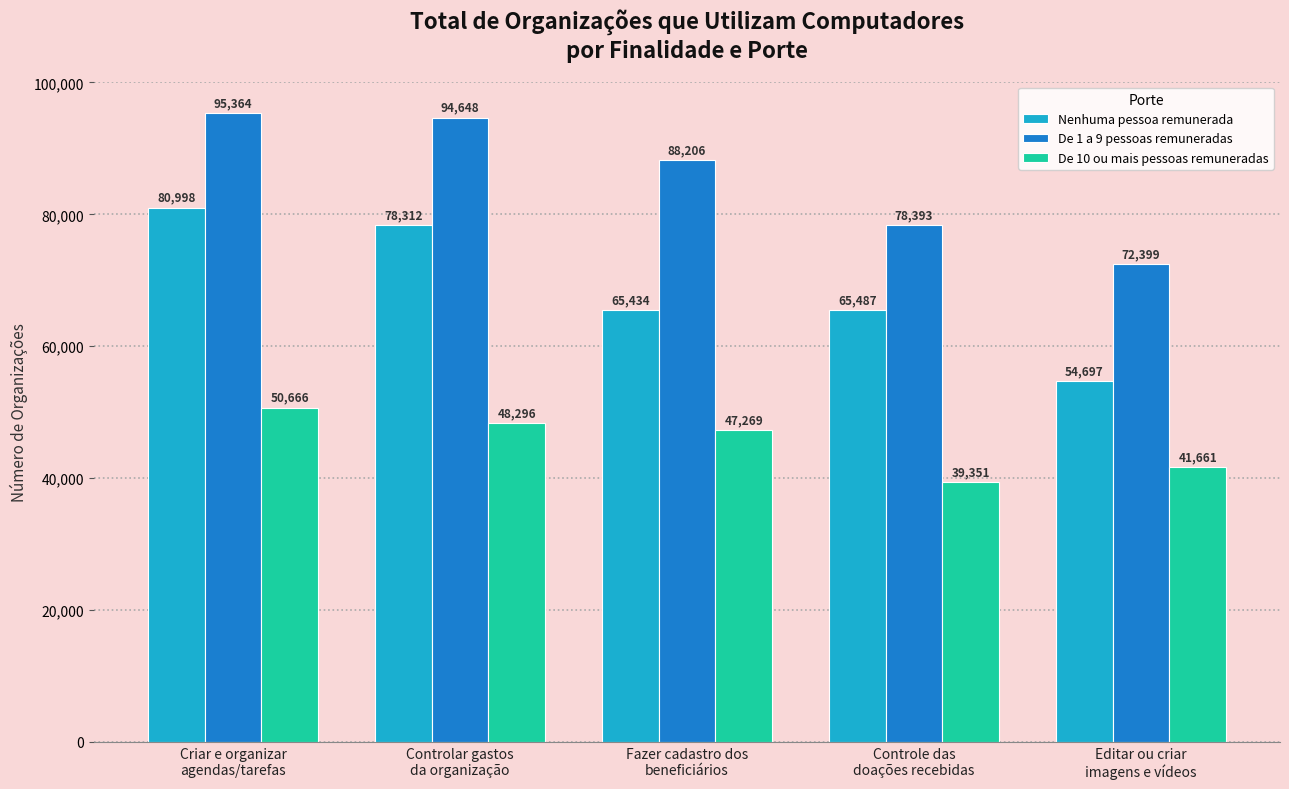

What is the value of the Nenhuma pessoa remunerada bar at the 1st from the left?

80998